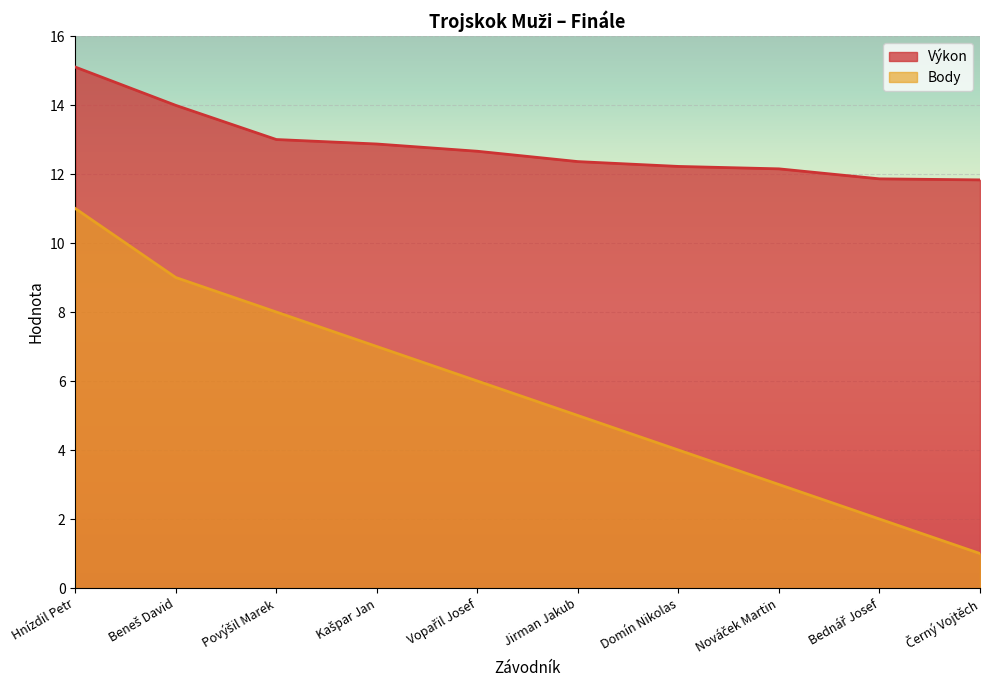

True or false: Body and Výkon cross at least once.

False